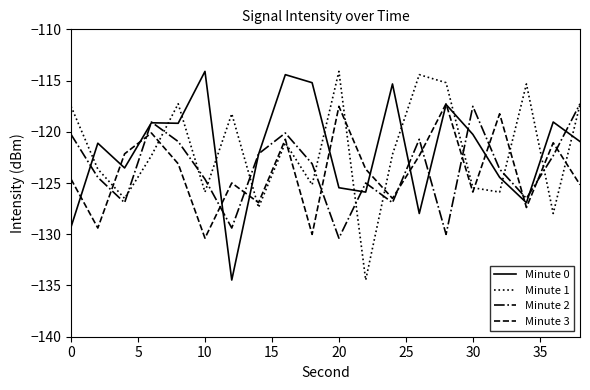

How many lines are shown in the chart?

4